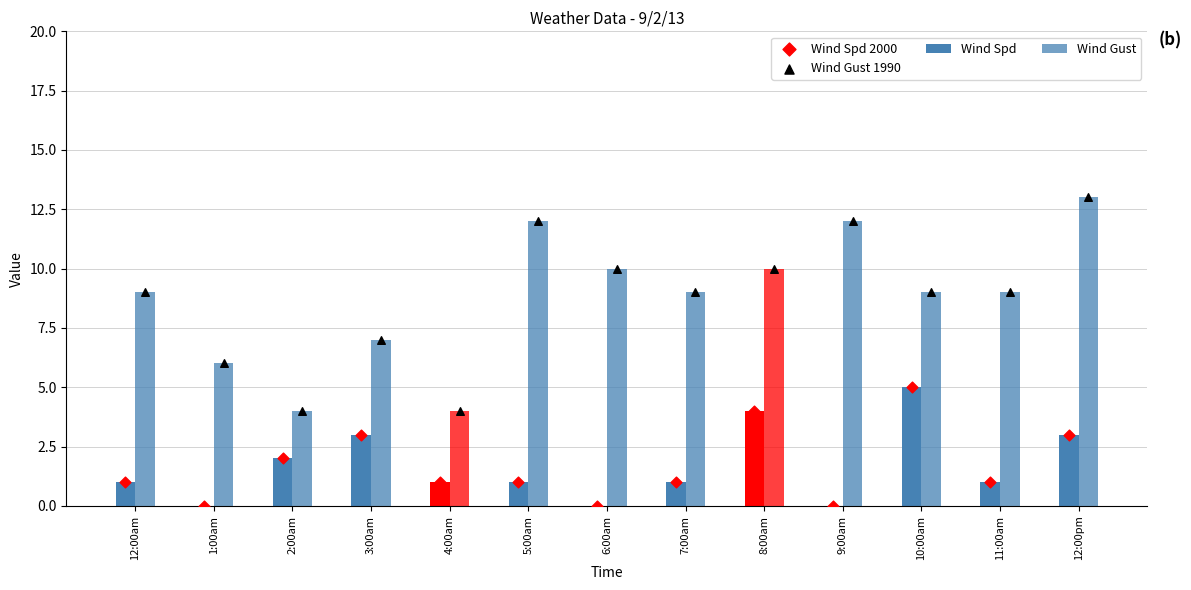

Which series has the widest spread of Y values?

Wind Gust